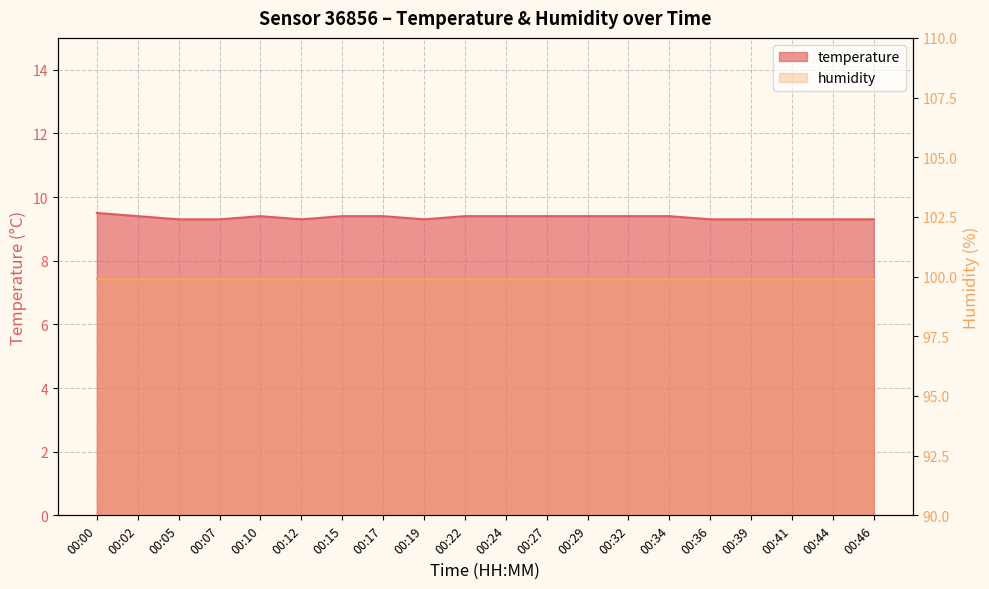

At which category does the data reach its first local valley?

00:12